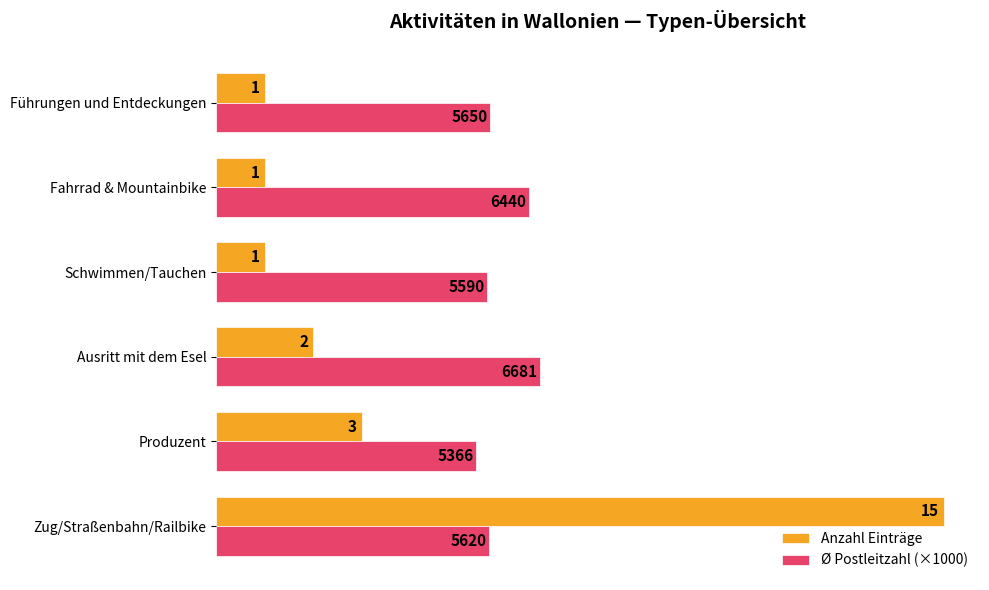

What is the highest value of the Anzahl Einträge series?

15.0